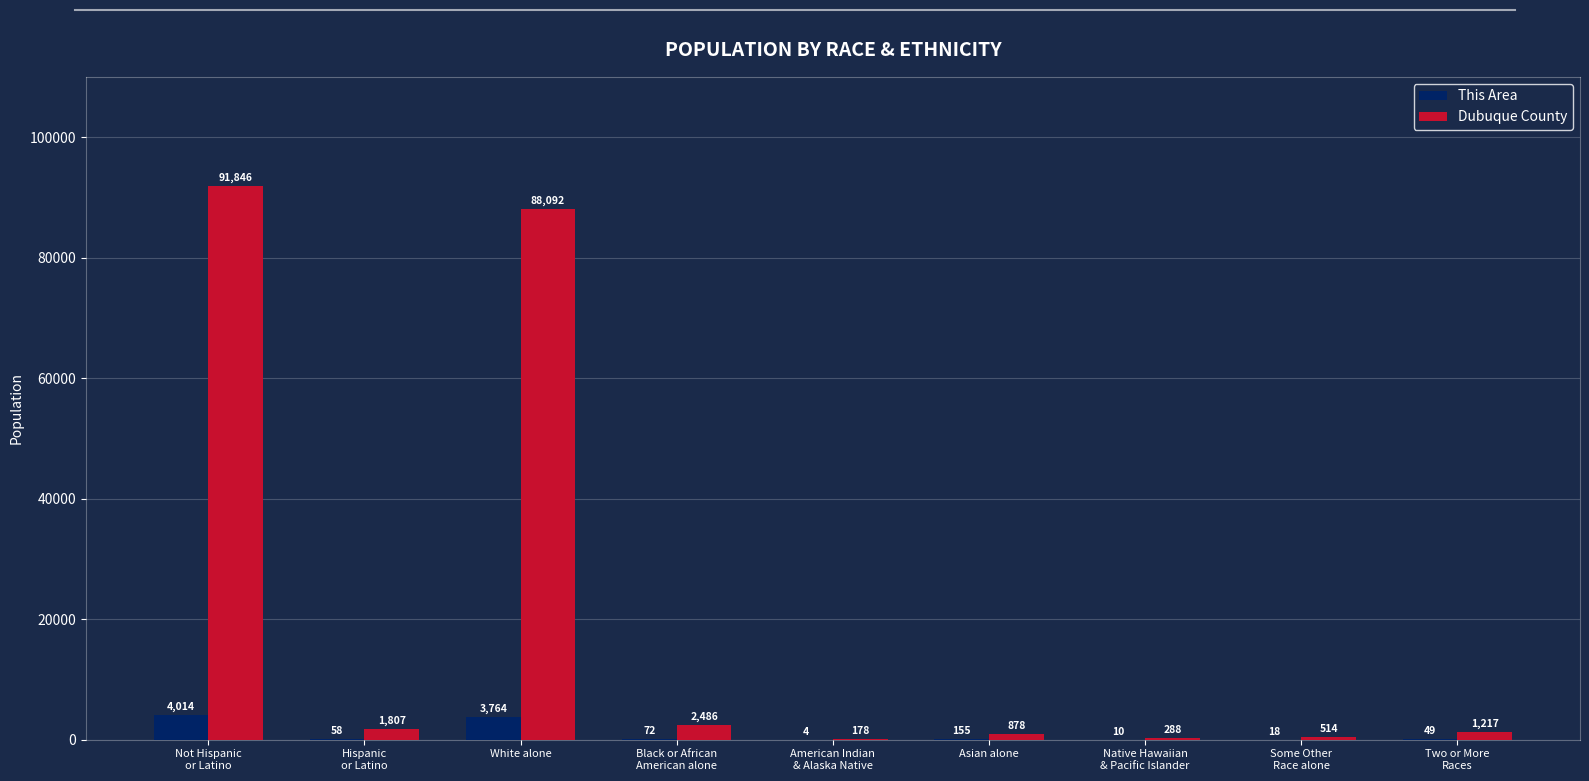

Count the number of data series in this chart.

2